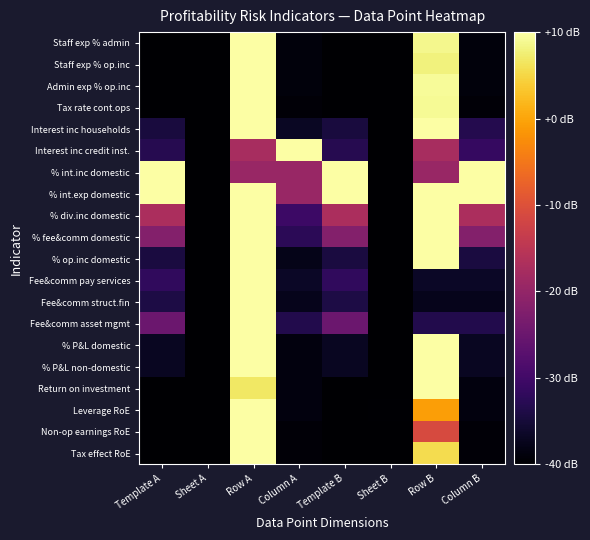

Rank the series at Column B from lowest to highest value.

Tax effect RoE, Tax rate cont.ops, Non-op earnings RoE, Staff exp % admin, Staff exp % op.inc, Admin exp % op.inc, Return on investment, Leverage RoE, Fee&comm struct.fin, % P&L domestic, % P&L non-domestic, Fee&comm pay services, % op.inc domestic, Fee&comm asset mgmt, Interest inc households, Interest inc credit inst., % fee&comm domestic, % div.inc domestic, % int.inc domestic, % int.exp domestic